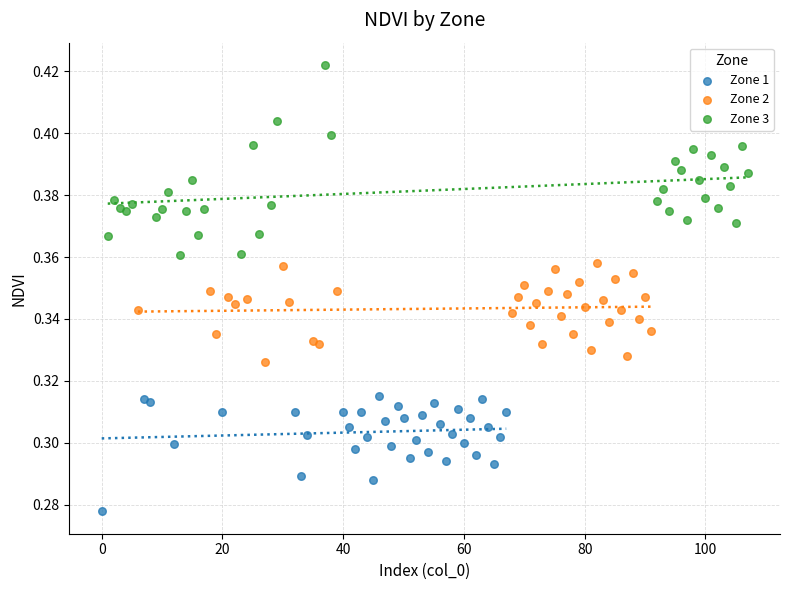

Which series has the widest spread of Y values?

Zone 3